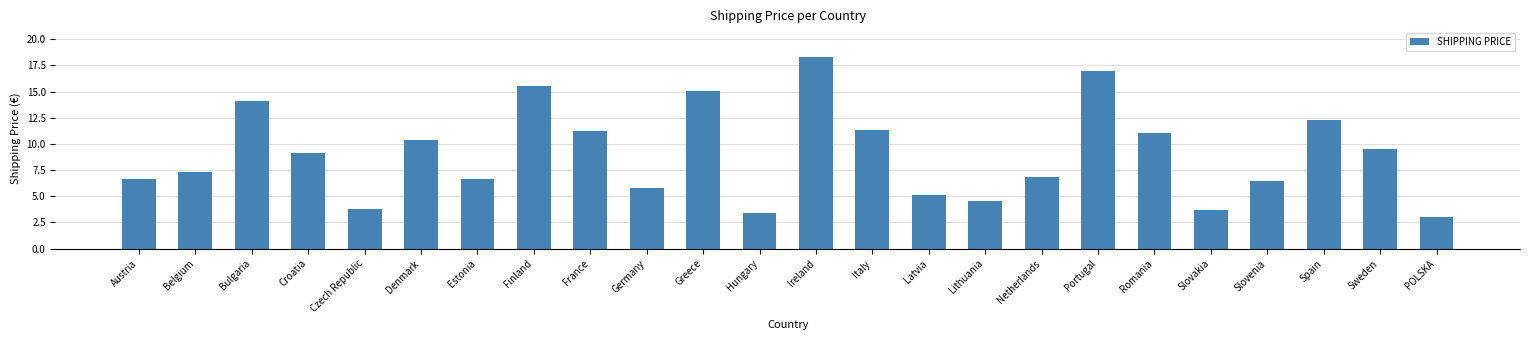

What value does the data have at Portugal?

17.0